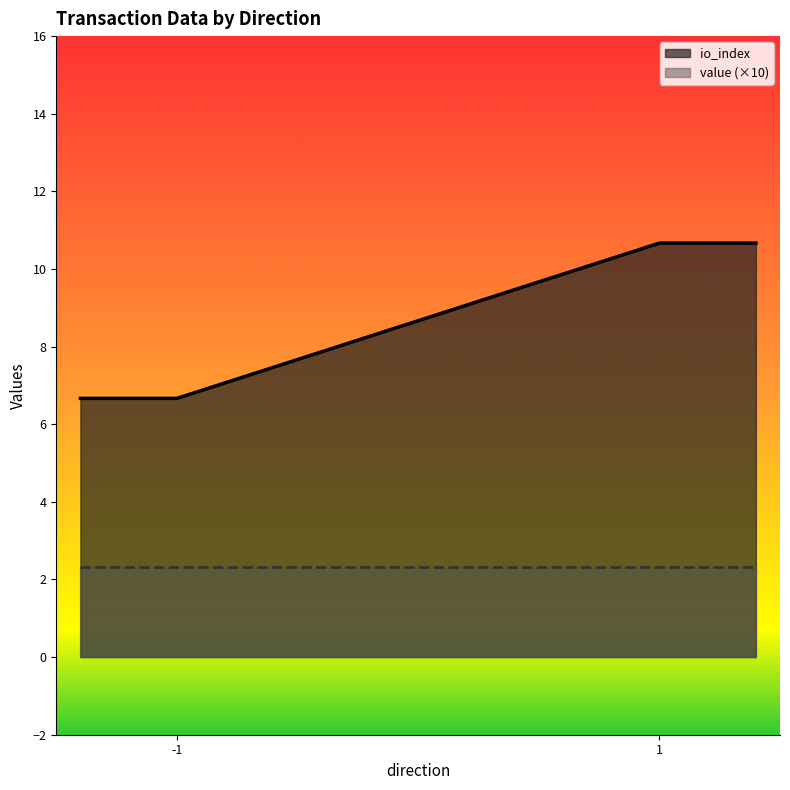

Which category has the lowest value across all series?

-1